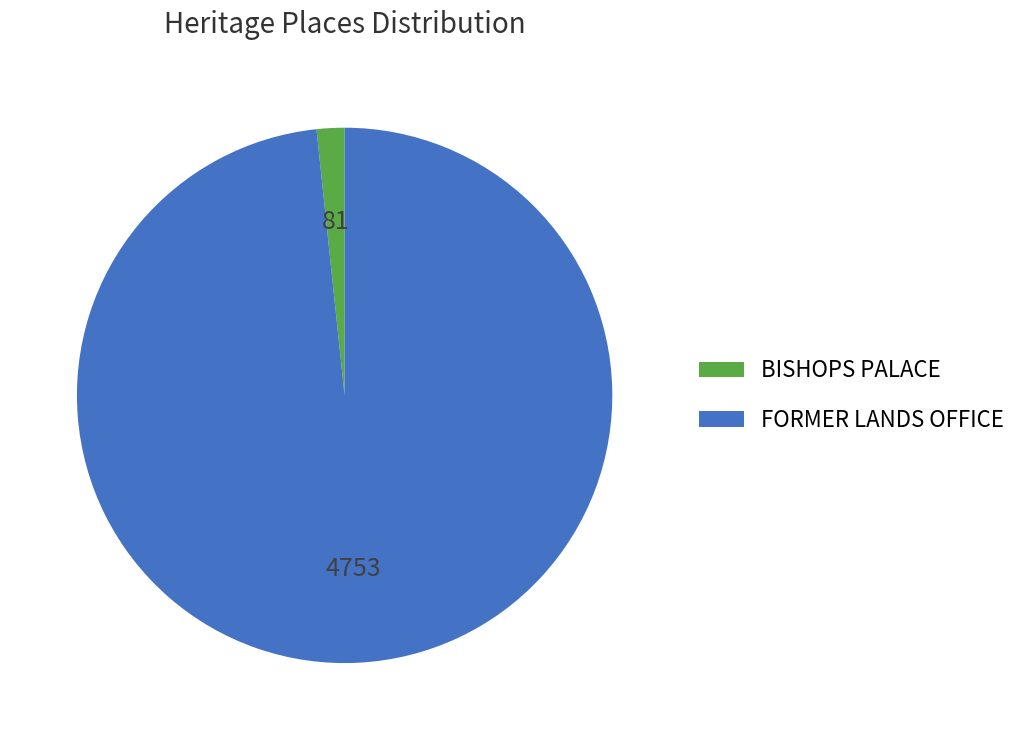

Rank the categories by value from lowest to highest.

BISHOPS PALACE, FORMER LANDS OFFICE